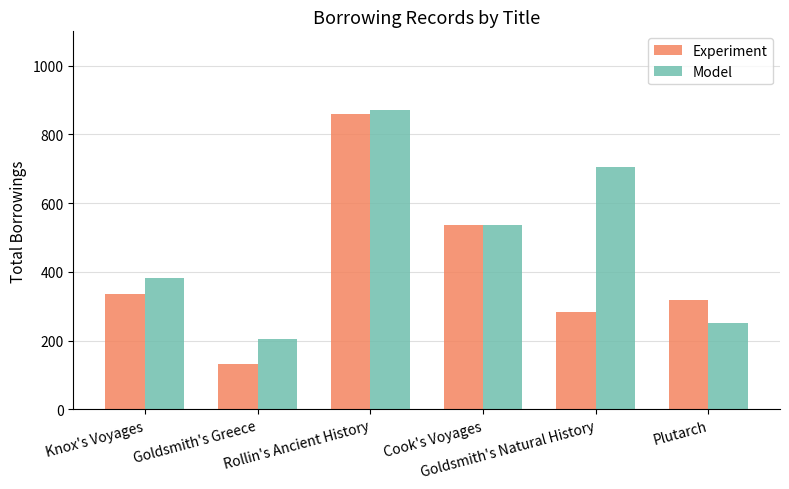

What are all the series names shown in the legend?

Experiment, Model